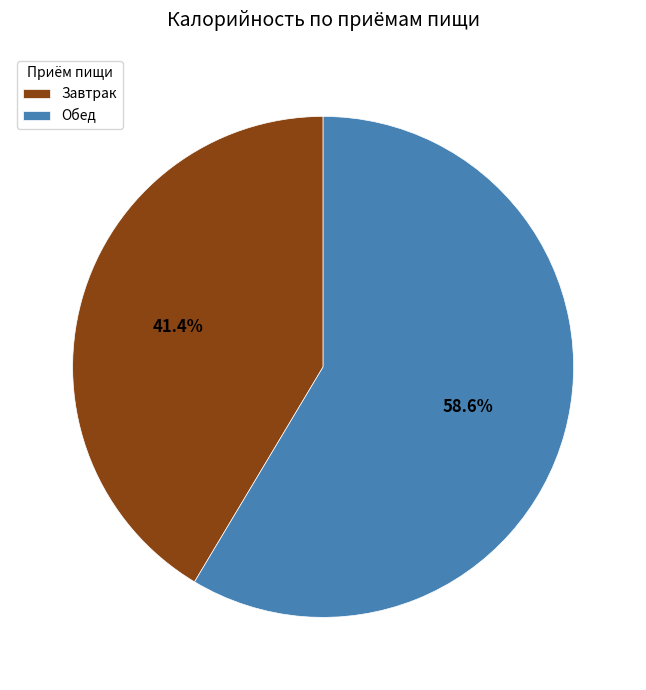

What is the total percentage of Завтрак and Обед?

100.0%